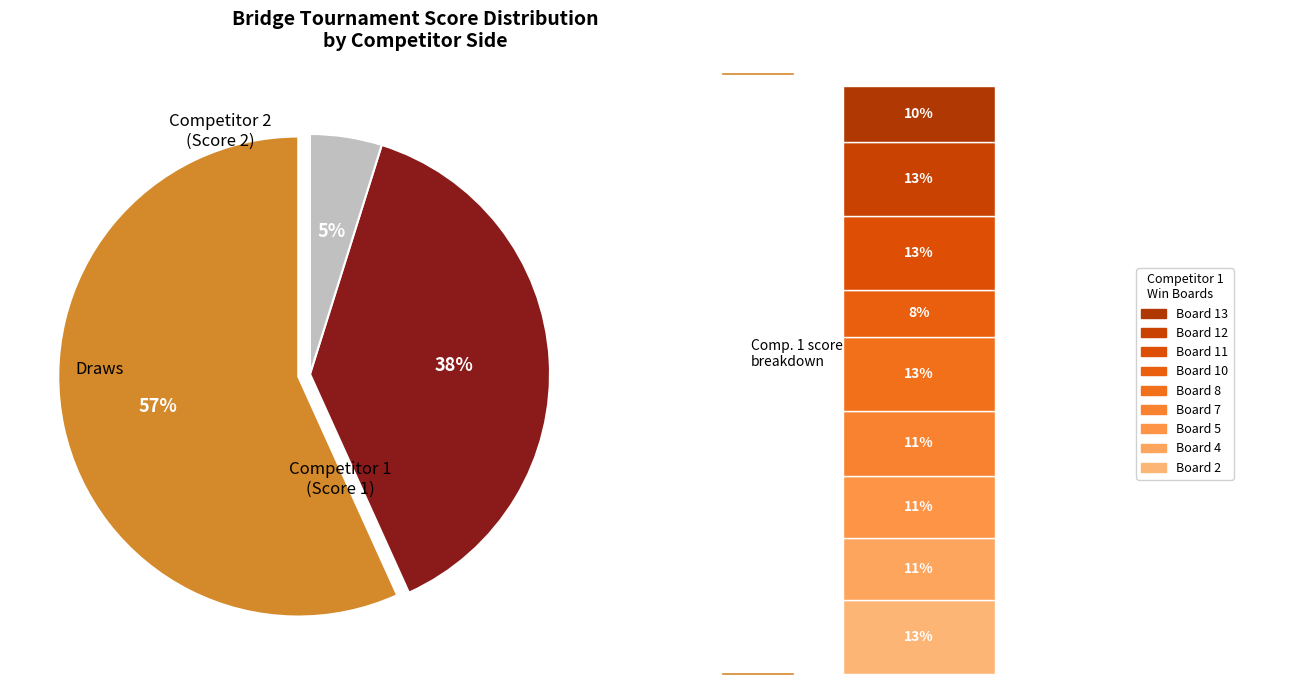

How much of the chart is everything except Board 1?

100.0%